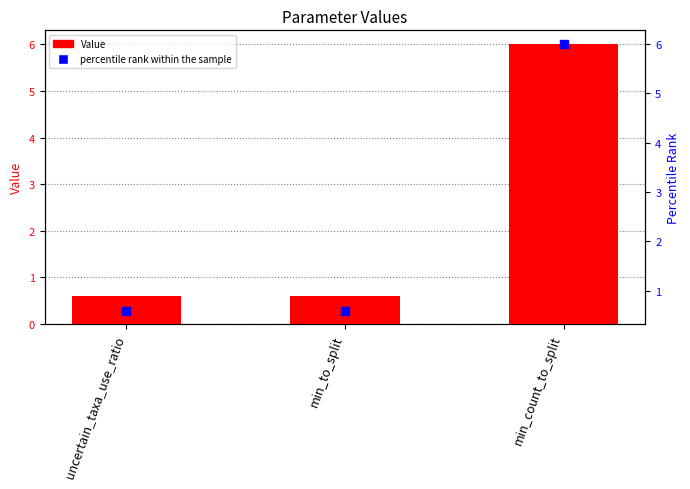

What are all the series names shown in the legend?

Value, percentile rank within the sample